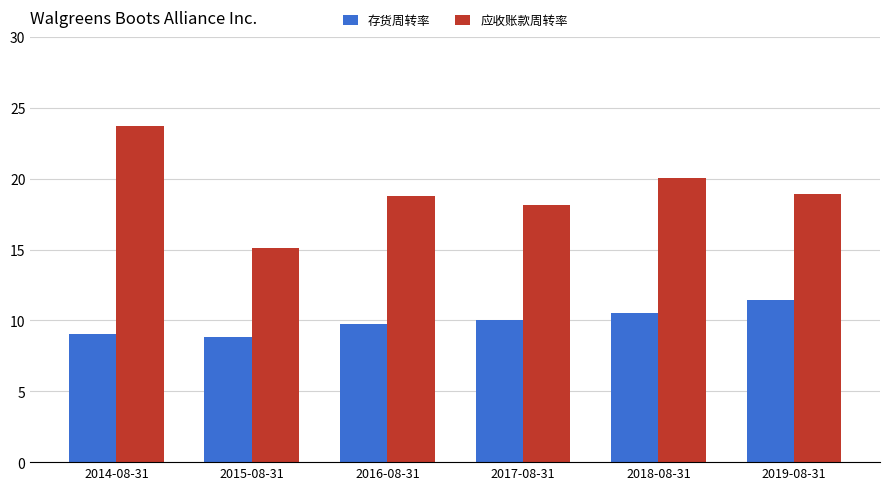

How many bars are there in total?

12